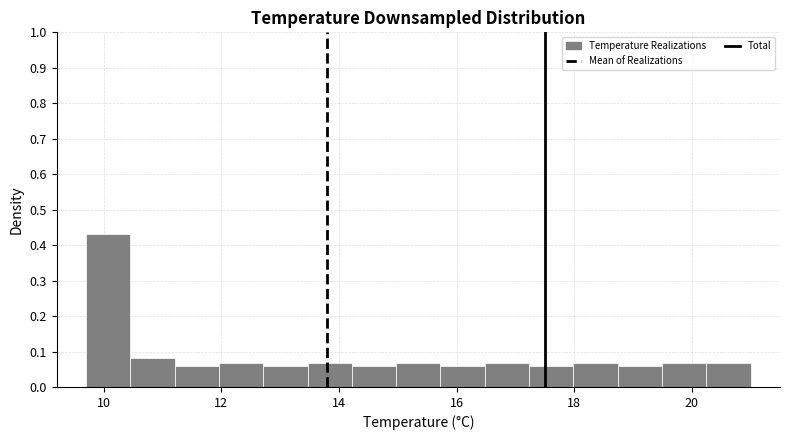

Around what value on the x-axis is the tallest bar? Give the approximate position of its centre, as read against the axis.

10.0